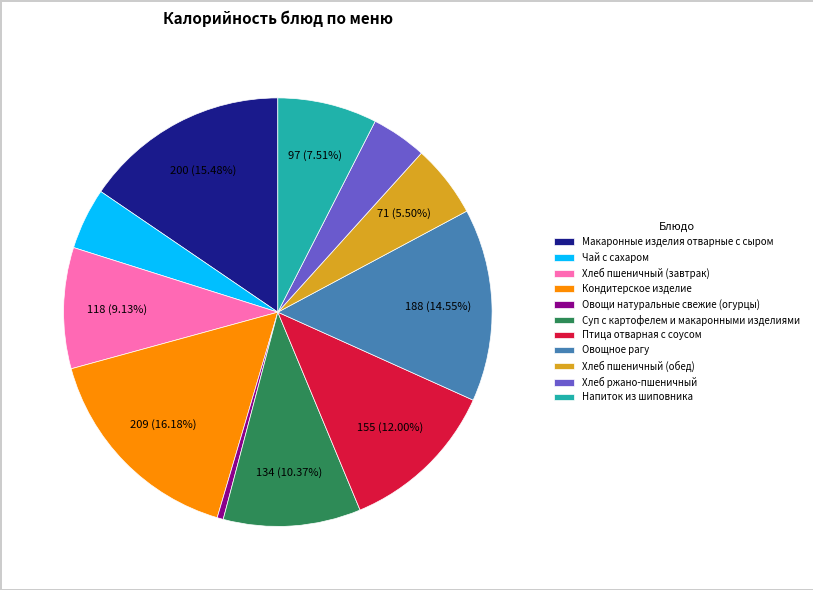

What percentage is the Макаронные изделия отварные с сыром slice, to the nearest percent?

15%